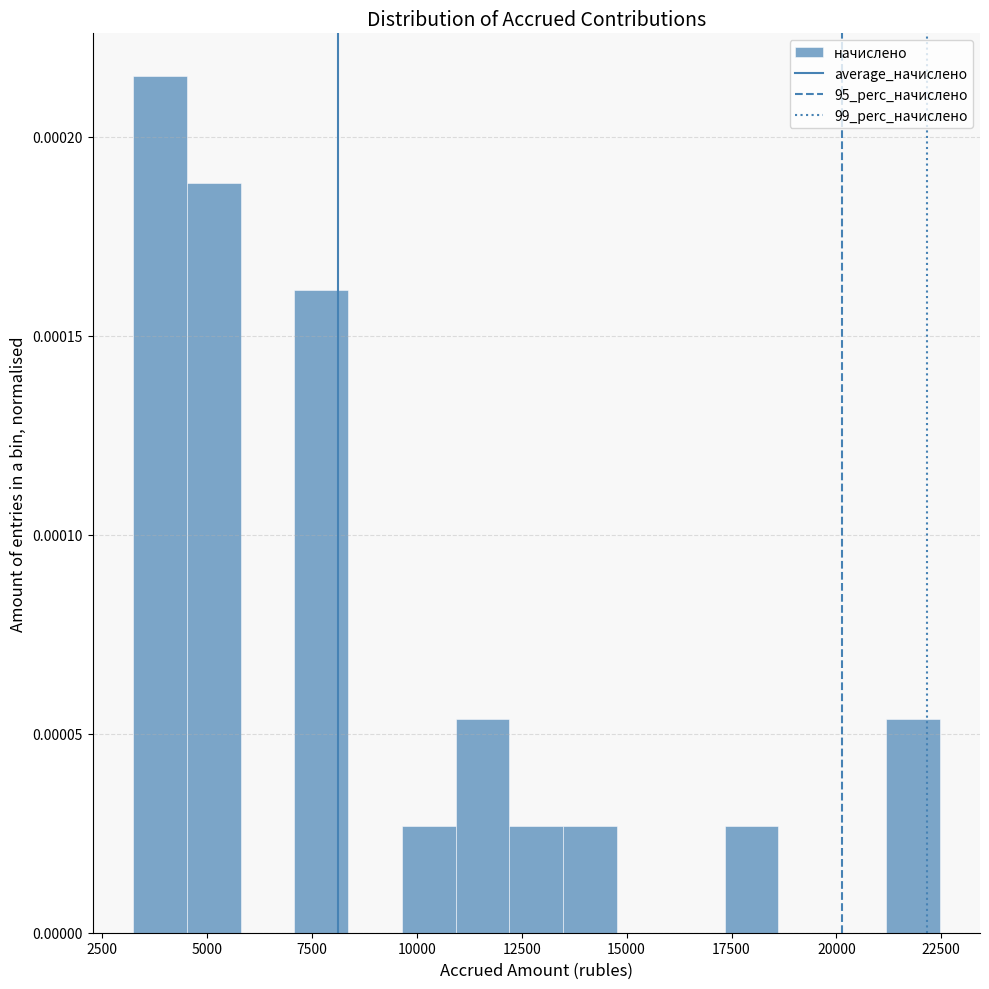

Around what value on the x-axis is the tallest bar? Give the approximate position of its centre, as read against the axis.

4000